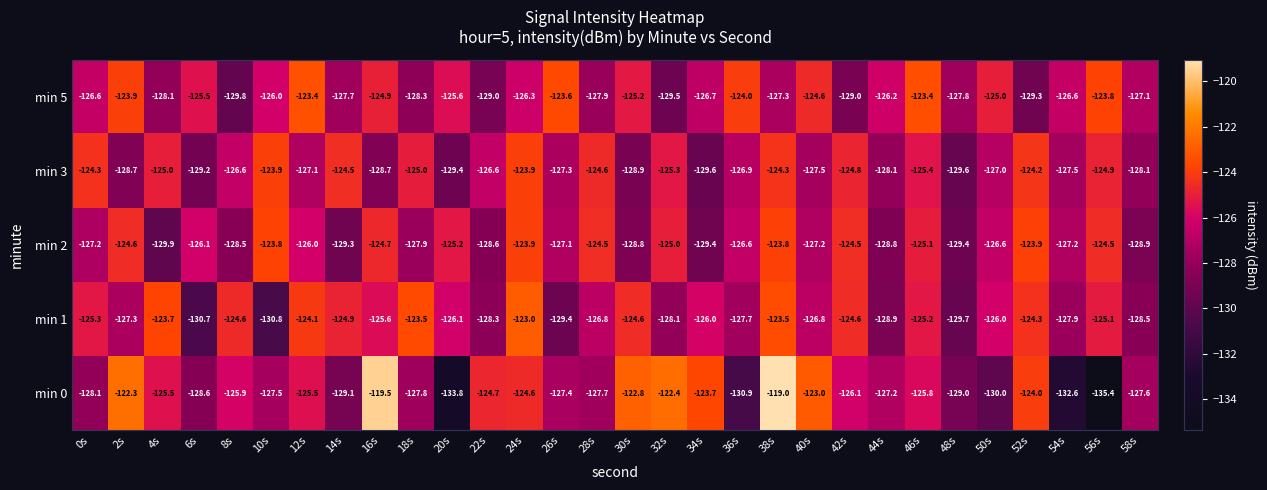

True or false: min 2 has a value of -86.6 at 52s.

False